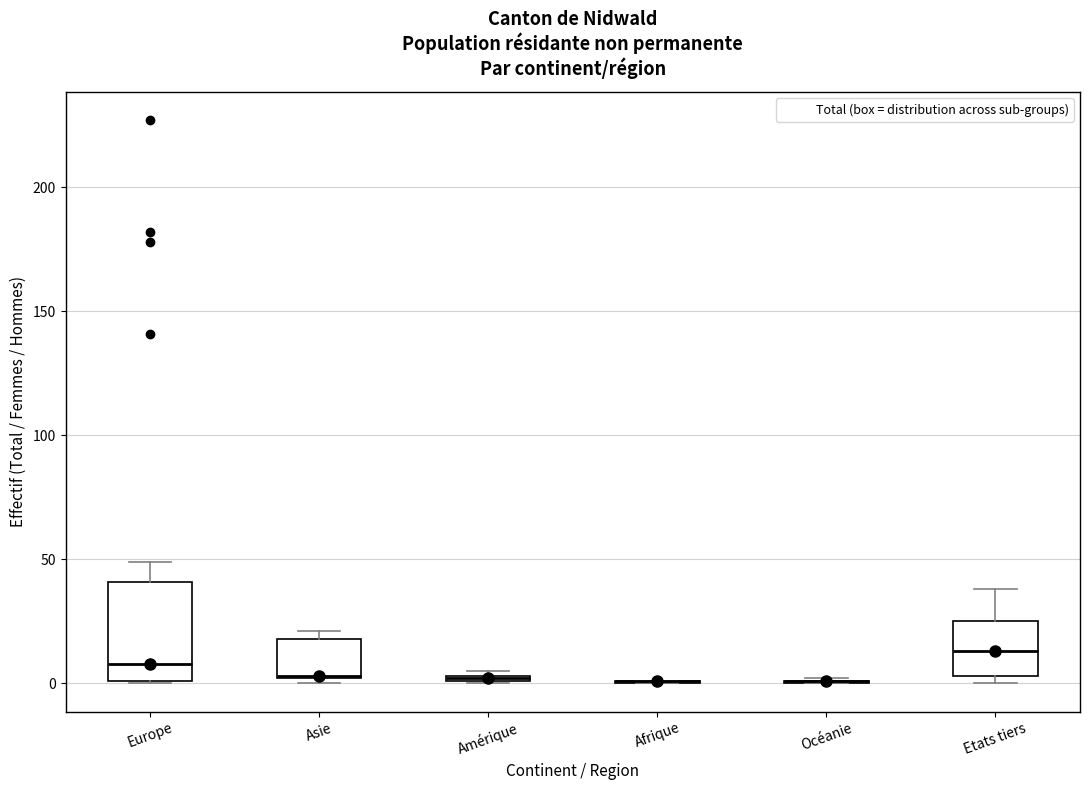

Where does the upper whisker of the box for Etats tiers end on the y-axis? The values are not printed on the chart, so give them approximately, as read against the axis.

40